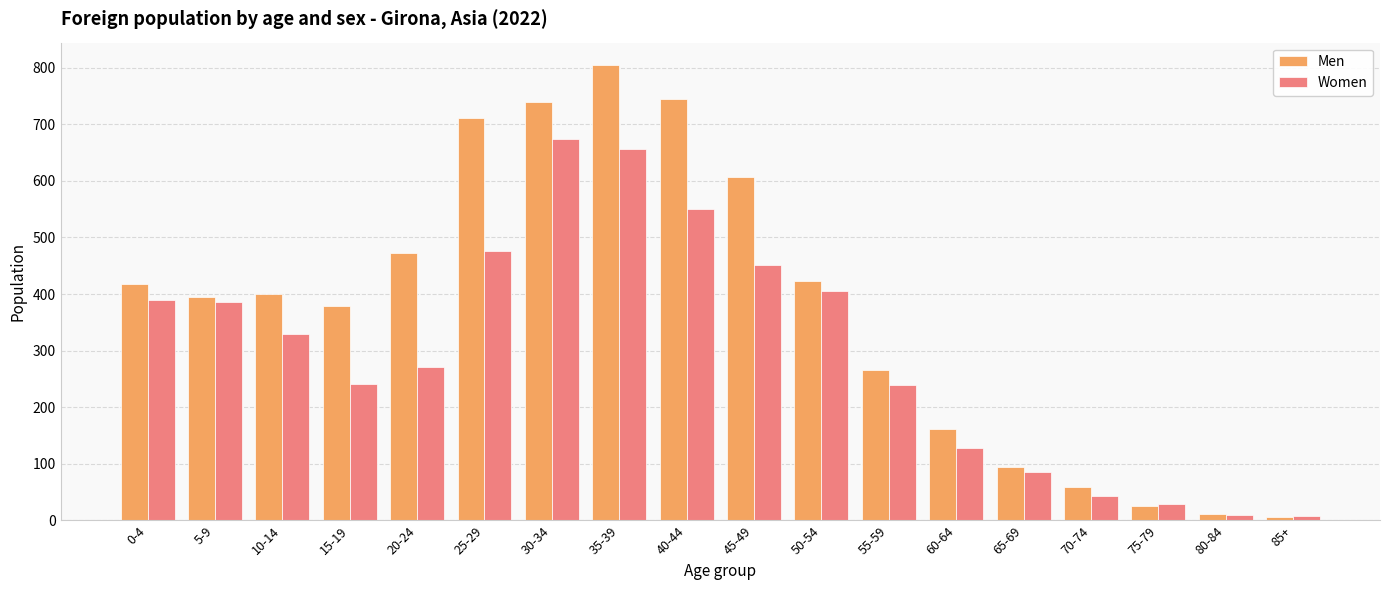

At which category is the sum across all series the highest?

35-39